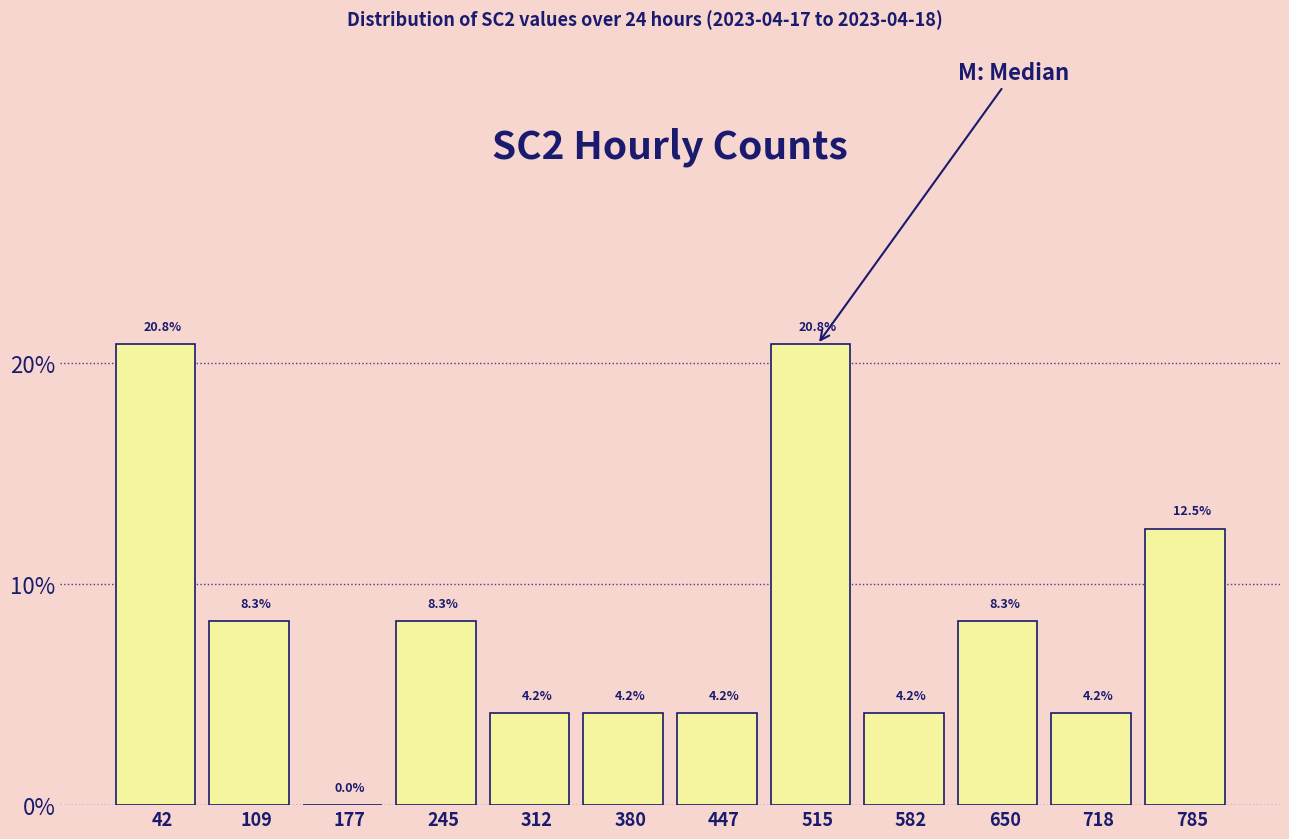

Reading left to right, transcribe this chart: for each bar, give the range it covers on the x-axis and its height. The bar edges are not printed on the chart, so give them approximately, as read against the axis.

10 to 80: 20.8
80 to 140: 8.3
140 to 210: 0.0
210 to 280: 8.3
280 to 350: 4.2
350 to 410: 4.2
410 to 480: 4.2
480 to 550: 20.8
550 to 620: 4.2
620 to 680: 8.3
680 to 750: 4.2
750 to 820: 12.5